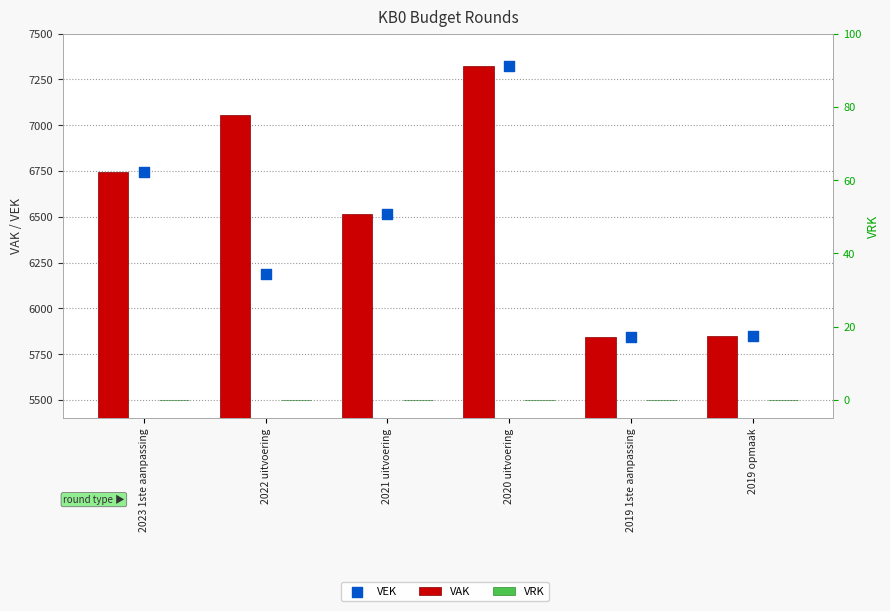

Which series reaches the minimum Y coordinate?

VRK